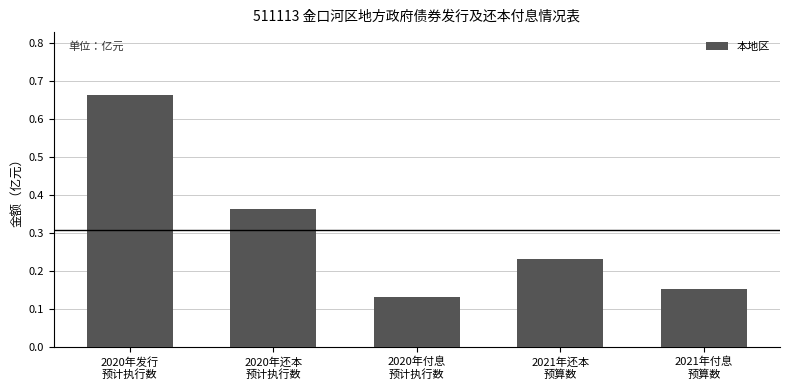

The value at 2020年还本
预计执行数 is 0.6. True or false?

False